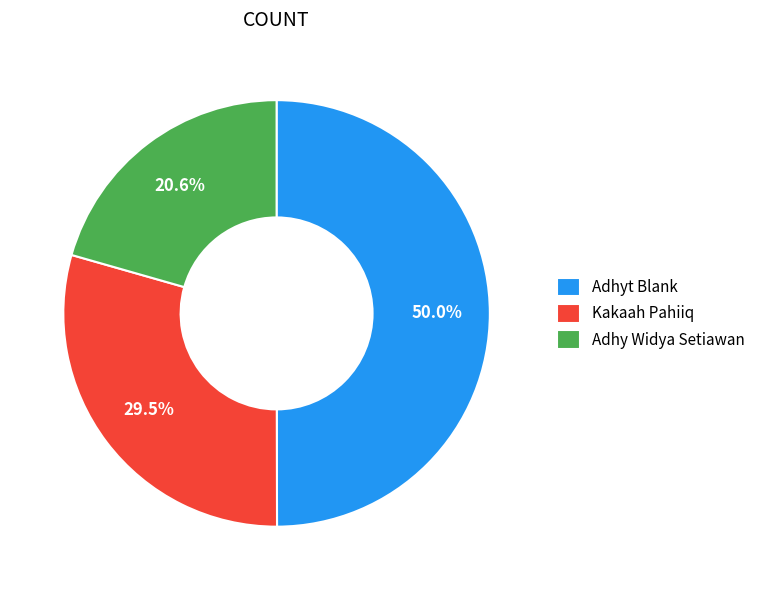

How many slices are in this pie chart?

3